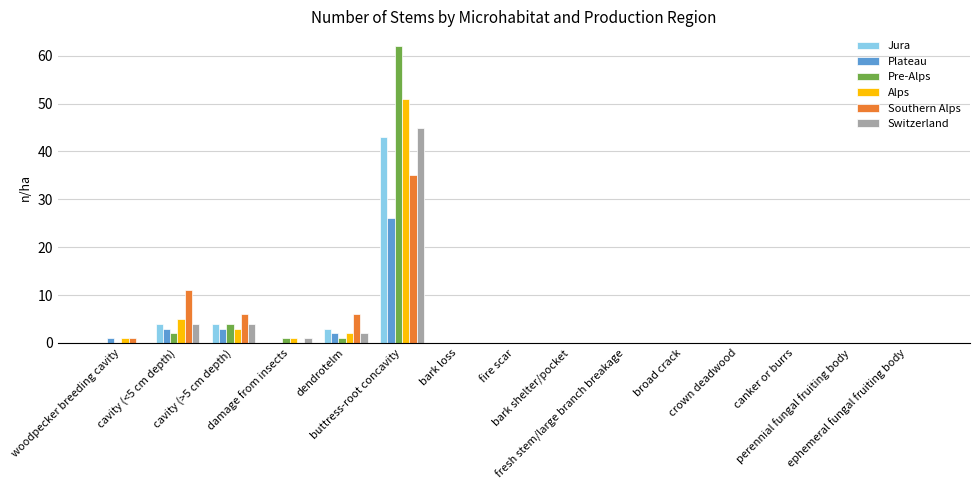

Read the Alps value at dendrotelm.

2